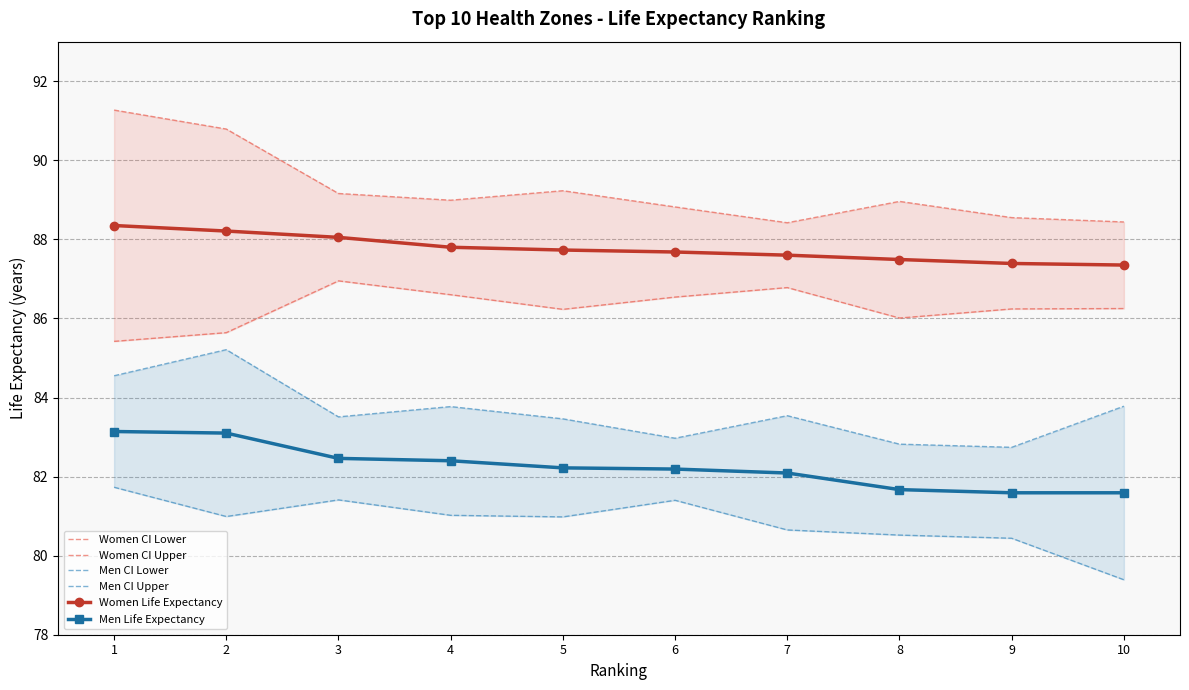

What is the total value across all series at 9?

506.9